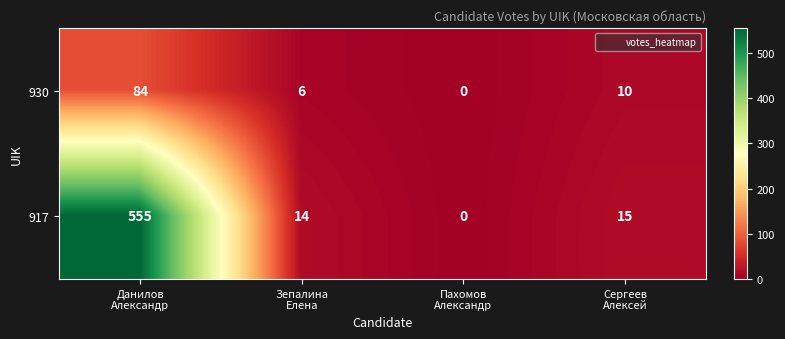

What is the difference between the maximum and minimum values in the 917 series?

555